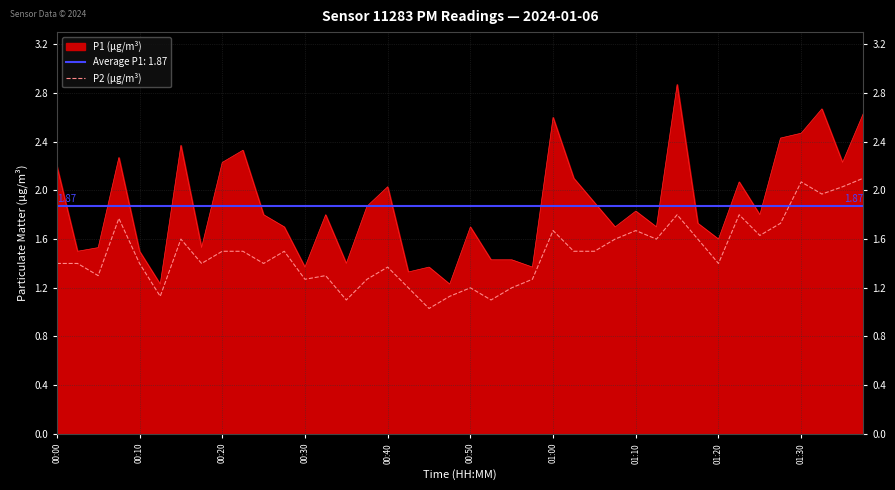

True or false: P2 (μg/m³) and P1 (μg/m³) cross at least once.

False